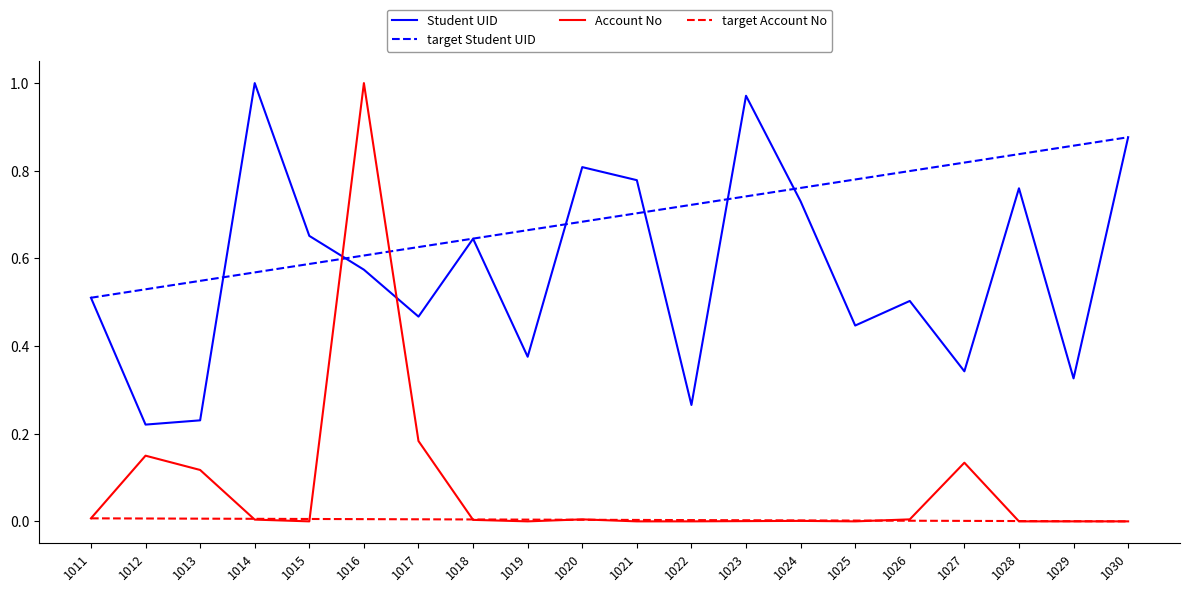

How many lines are shown in the chart?

4